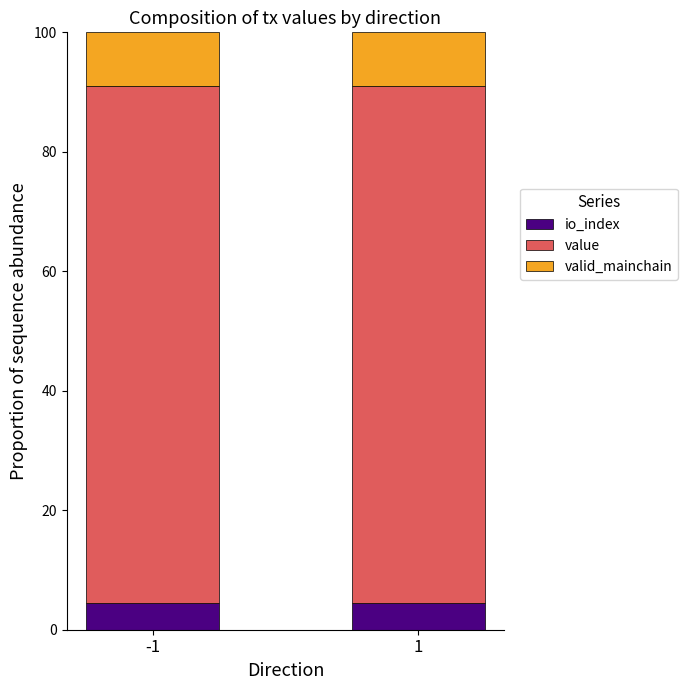

What is the total value across all series at -1?

100.0